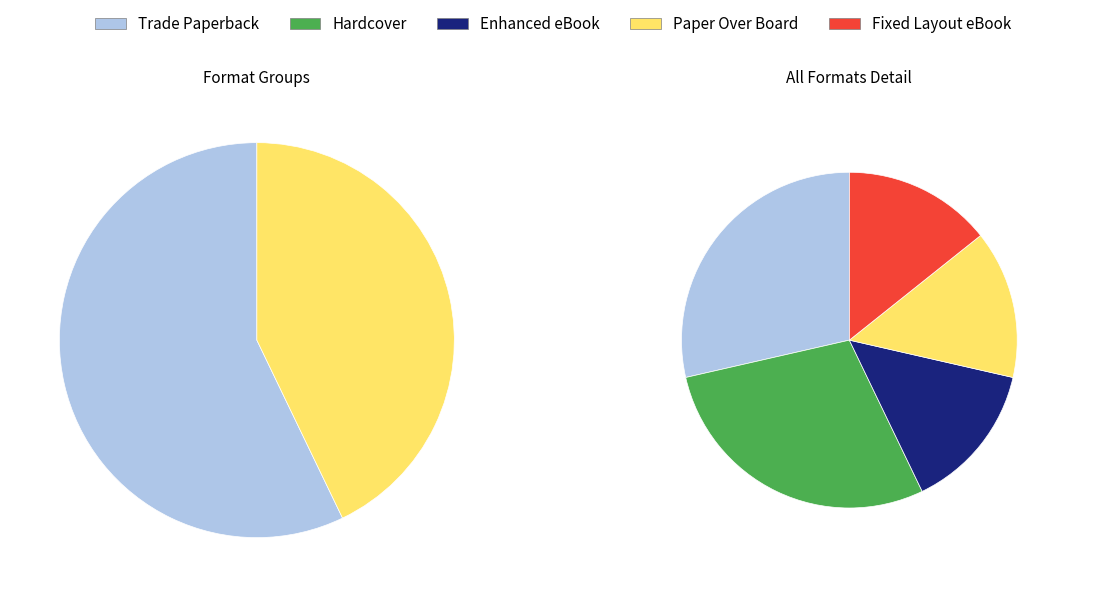

Count the number of slices in the pie.

5